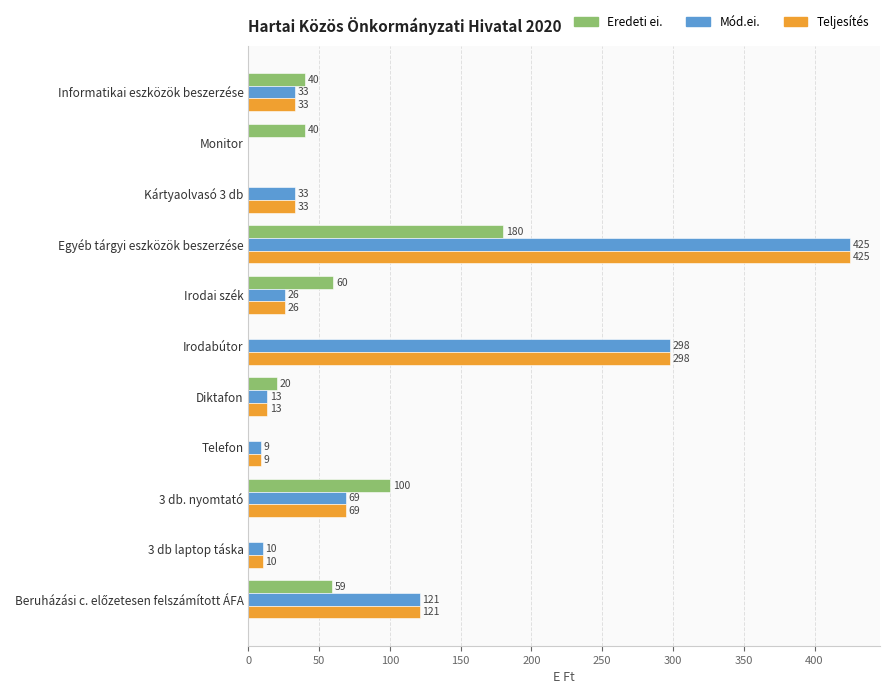

Which series changed the most between Monitor and 3 db laptop táska?

Eredeti ei.